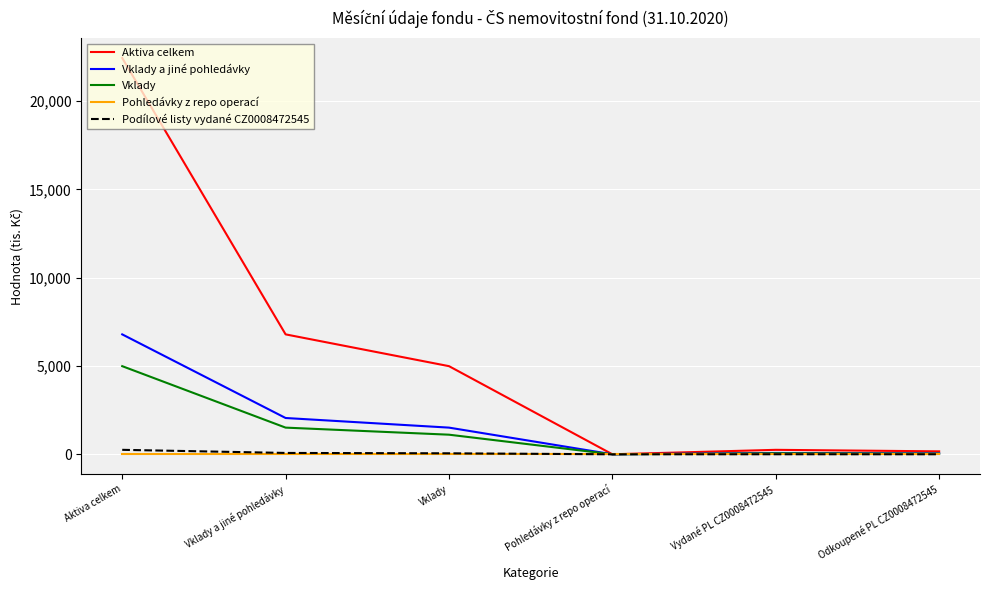

Does the chart have visible grid lines?

Yes